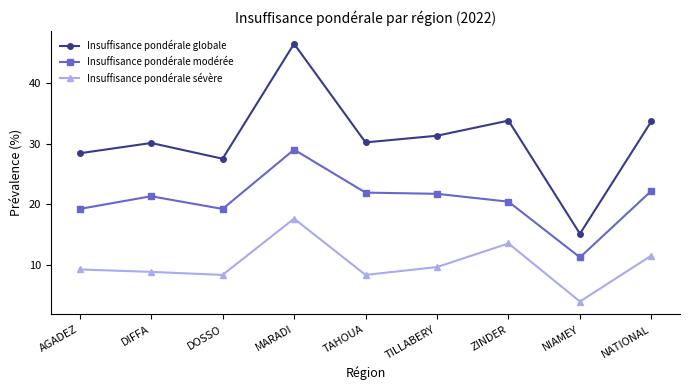

Is this an area chart (filled region under the line)?

No